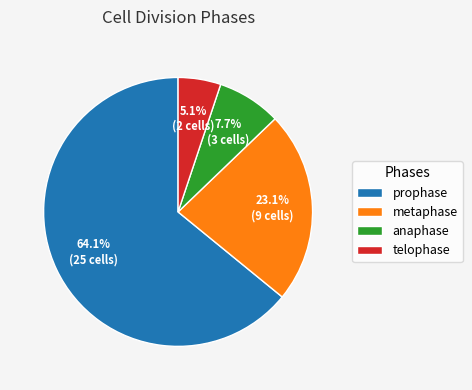

Which category has the smallest portion of the pie?

telophase